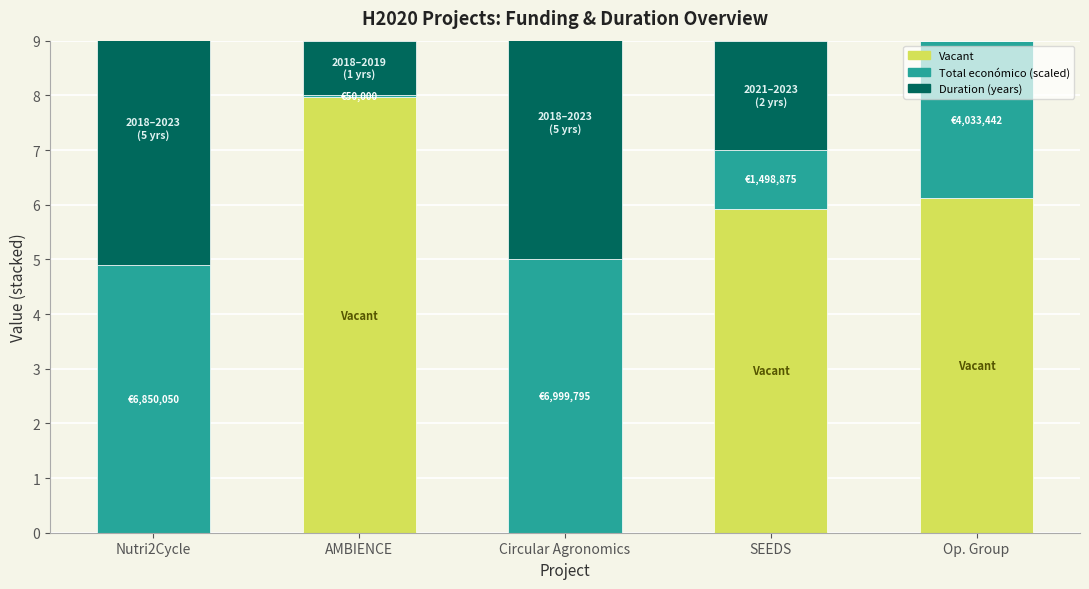

Rank the categories by Total económico (scaled) value from lowest to highest.

AMBIENCE, SEEDS, Op. Group, Nutri2Cycle, Circular Agronomics